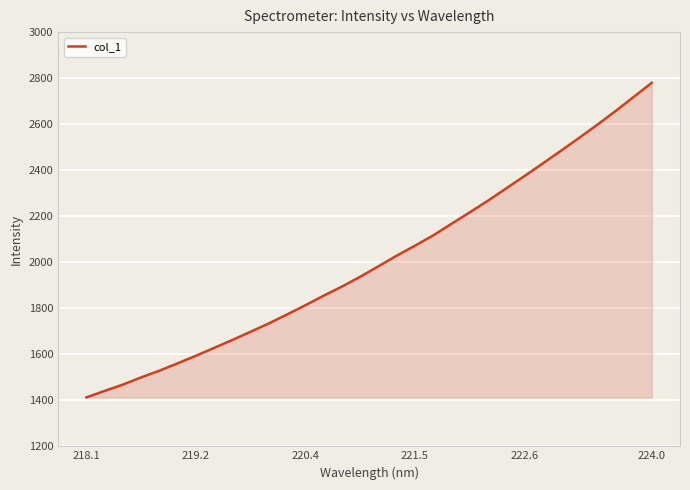

What is the sum of all values?

64243.2